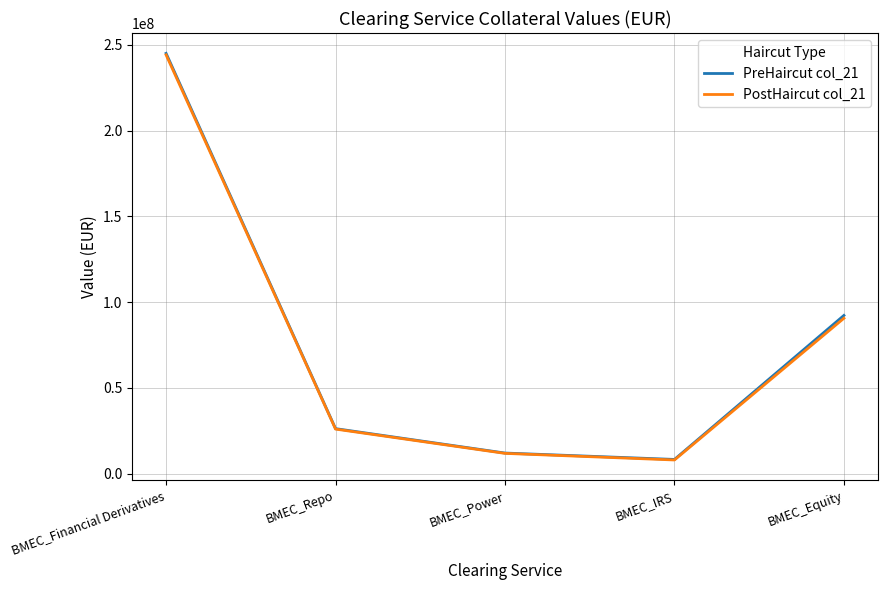

Is the value of PostHaircut col_21 at BMEC_Repo greater than the value of PreHaircut col_21 at BMEC_Equity?

No